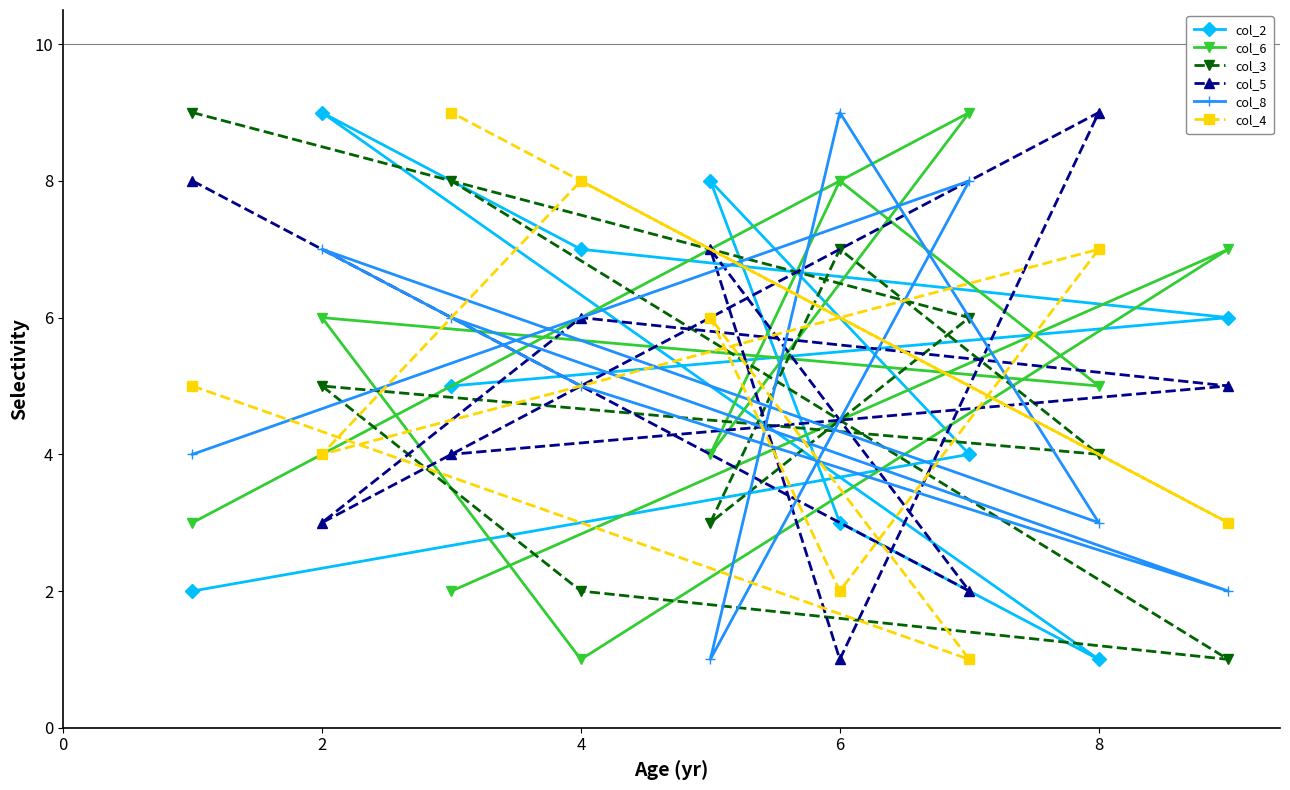

Which series has the largest total across all categories?

col_2